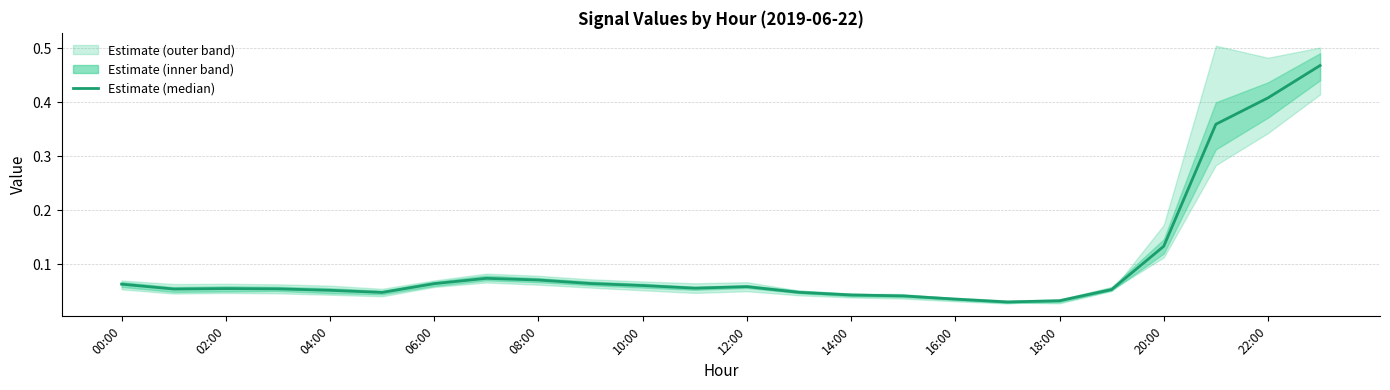

What is the difference between the second highest and second lowest values?

0.4